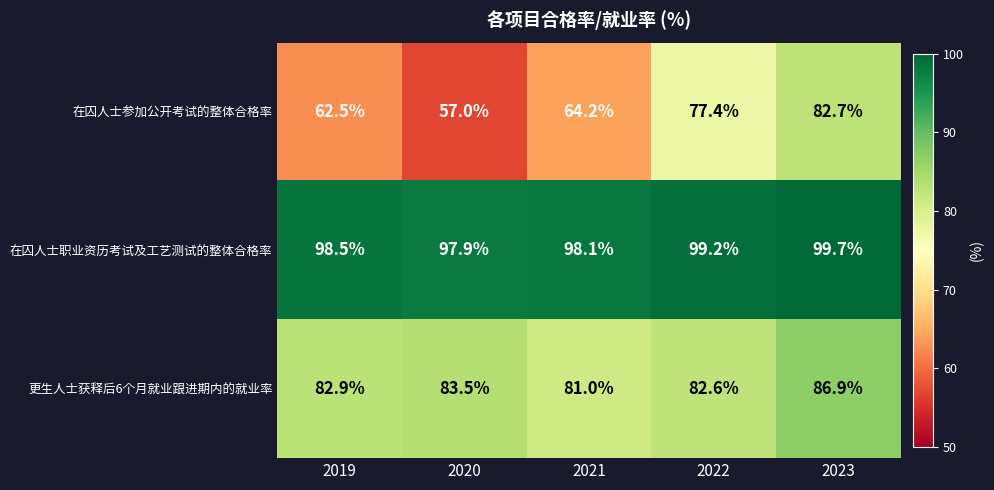

What is the smallest value displayed?

57.0